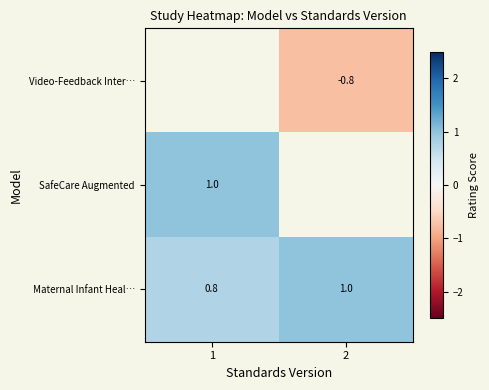

Read the row_2 value at 1.

0.8